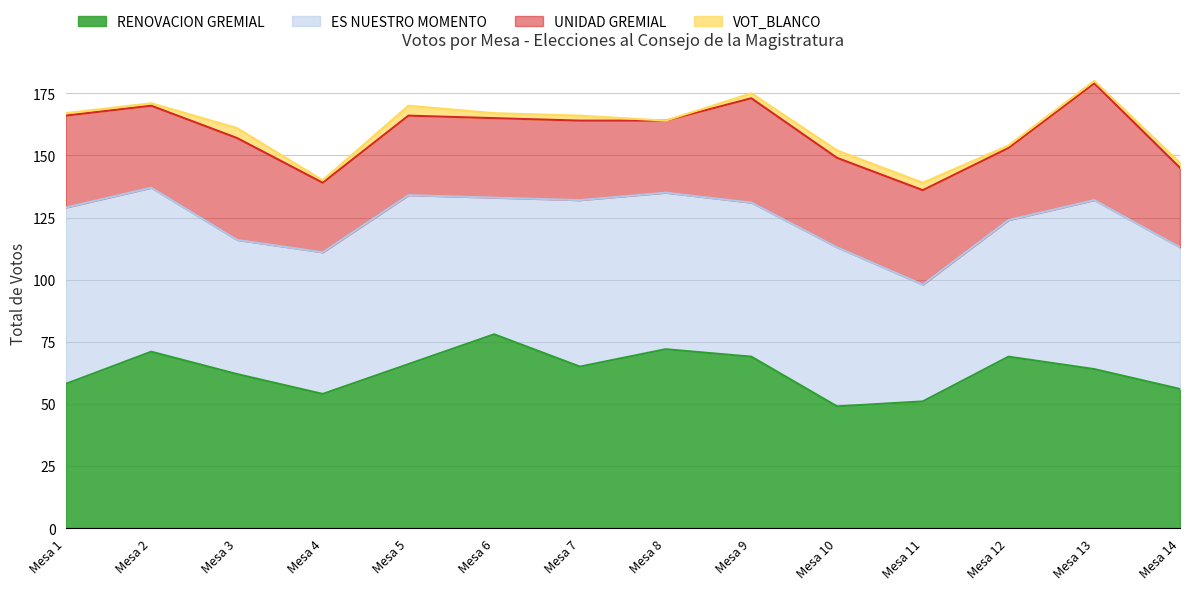

What is the approximate value of RENOVACION GREMIAL at Mesa 12, to the nearest 10?

70